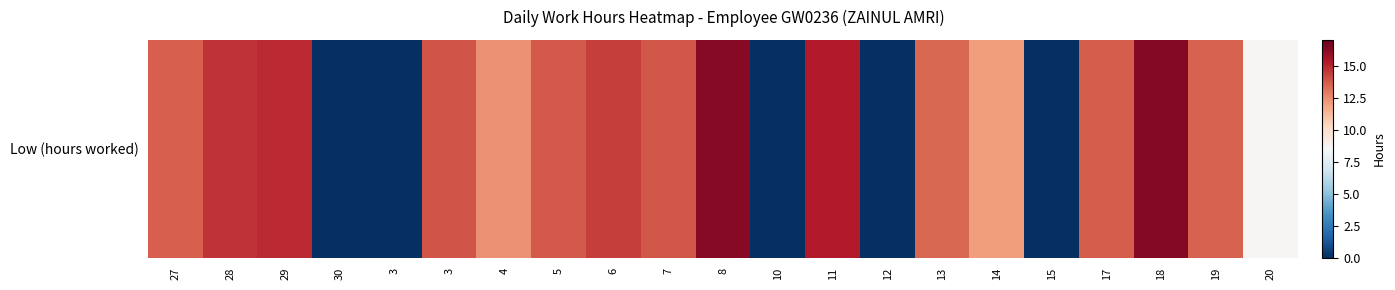

How many distinct data groups are displayed?

1